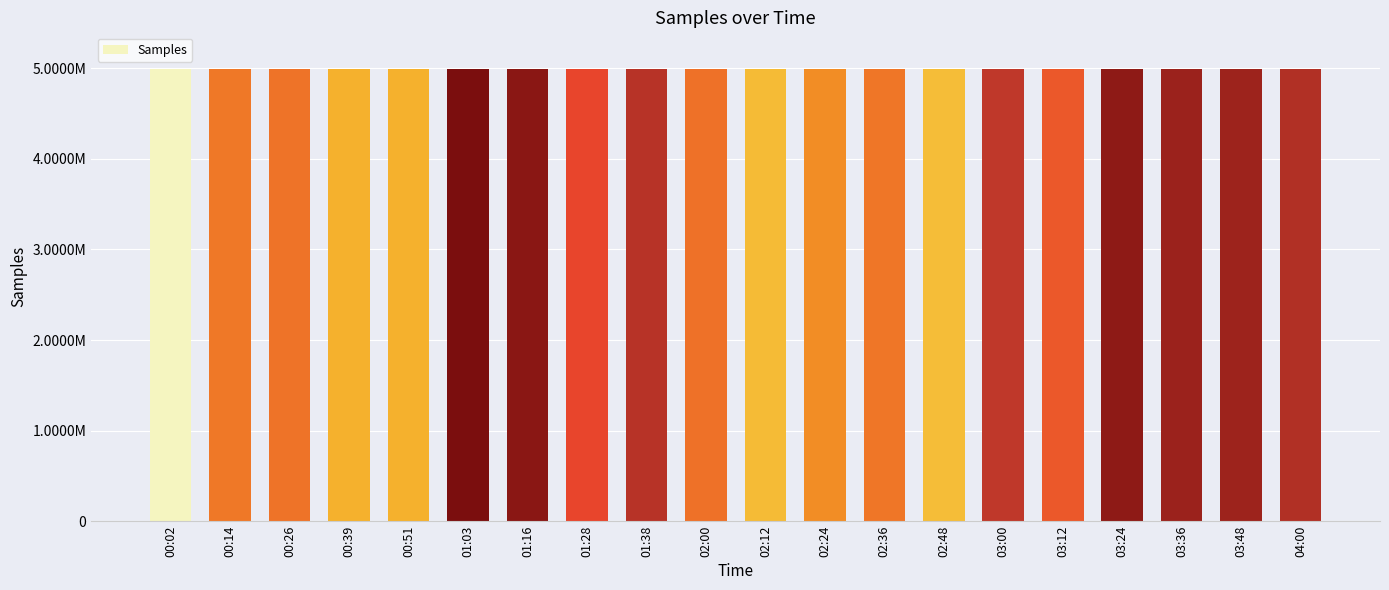

What is the change in value from 00:26 to 02:24?

-340